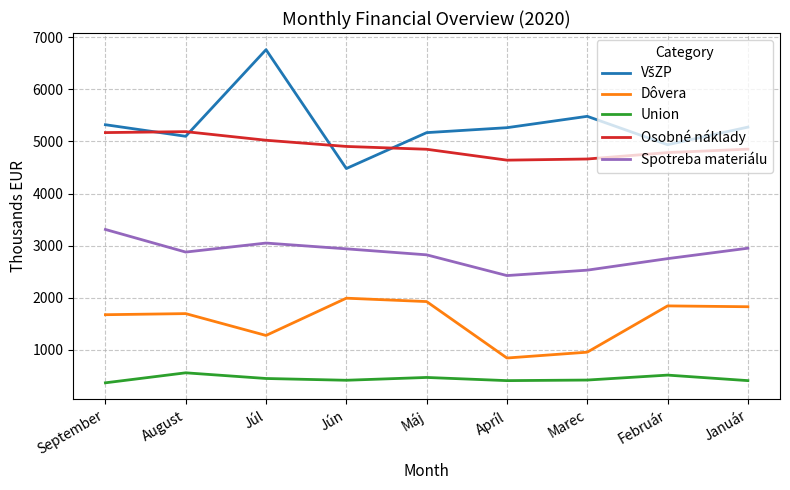

Between August and Apríl, which series saw the biggest shift?

Dôvera